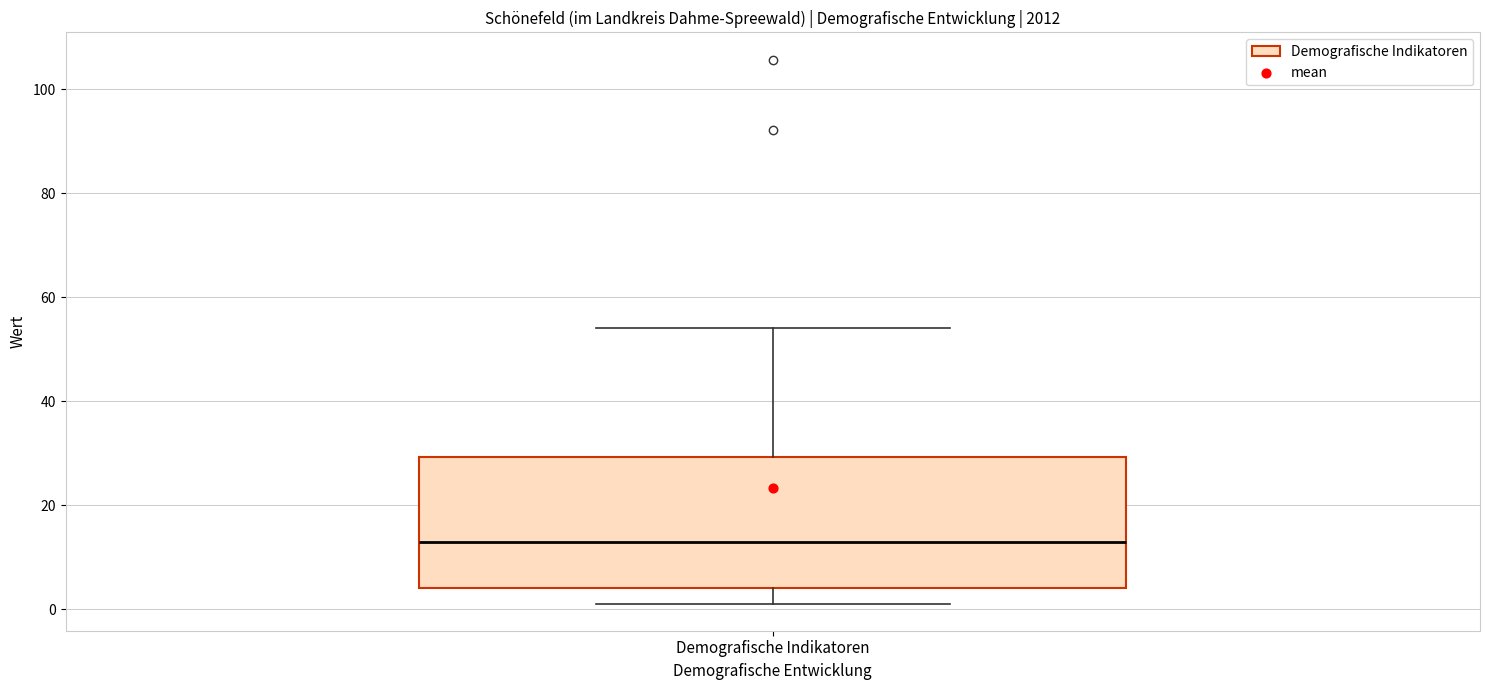

Read this box plot against the y-axis: the position of the median line, the range covered by the box, and the ends of both whiskers. The values are not printed on the chart, so give them approximately, as read against the axis.

median 12, box 4 to 30, whiskers 2 to 54